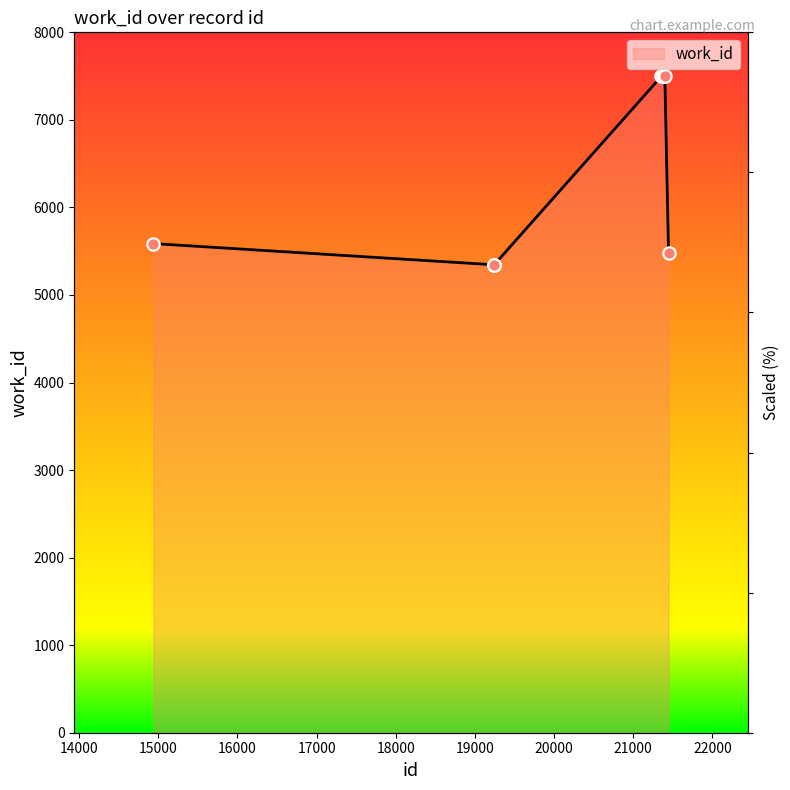

Between 19239 and 19243, which is larger?

19239